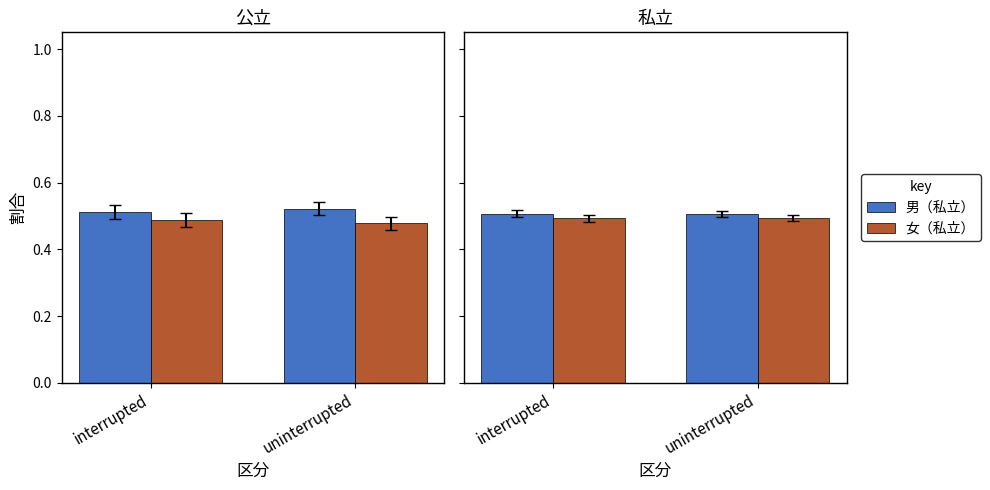

What is the minimum value shown in the chart?

0.5